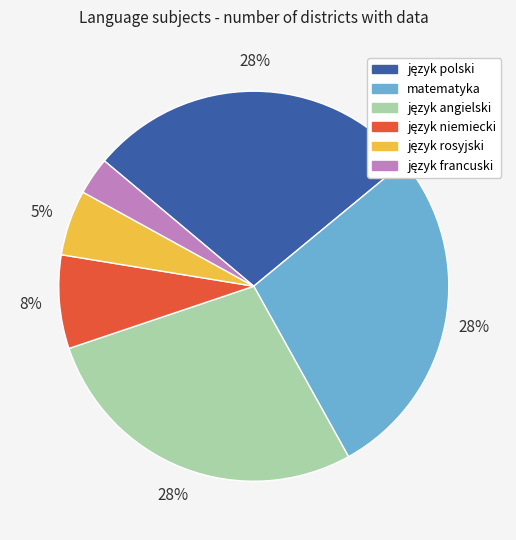

To the nearest percent, what is the average slice percentage?

17%